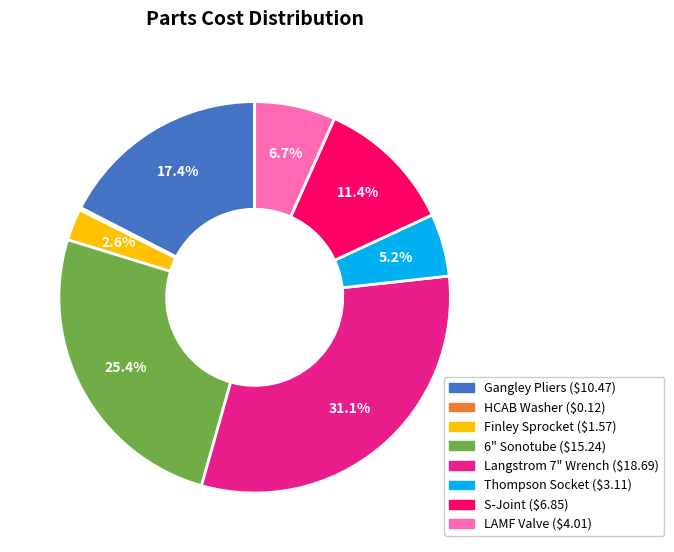

Do Finley Sprocket and 6" Sonotube together represent more than half of the pie?

No